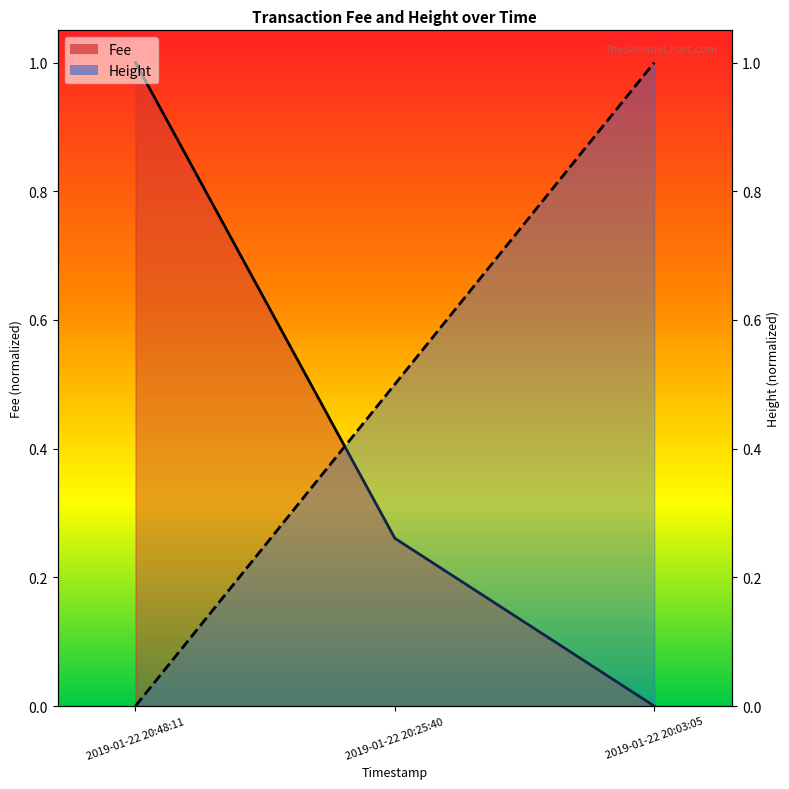

What is the difference between the maximum and minimum values?

1.0